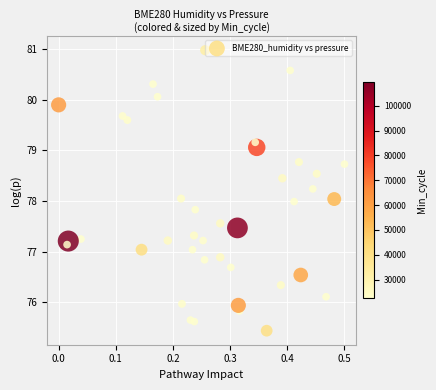

What is the range of X values (max minus min)?

0.5